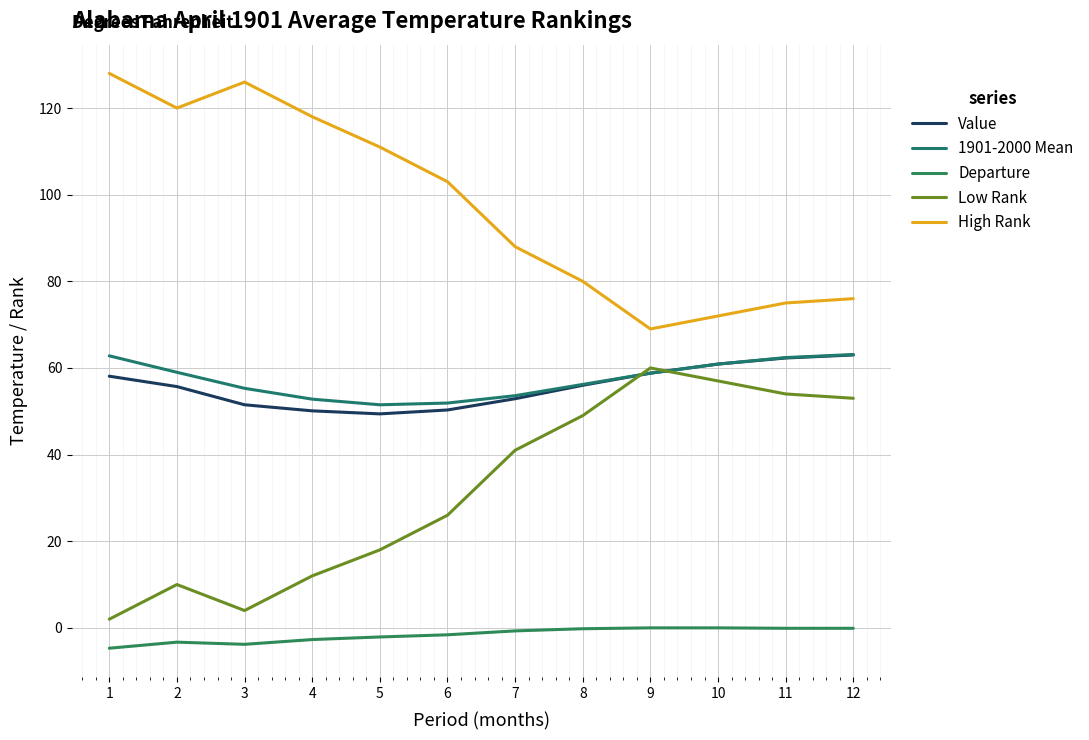

Which series has the largest total across all categories?

High Rank